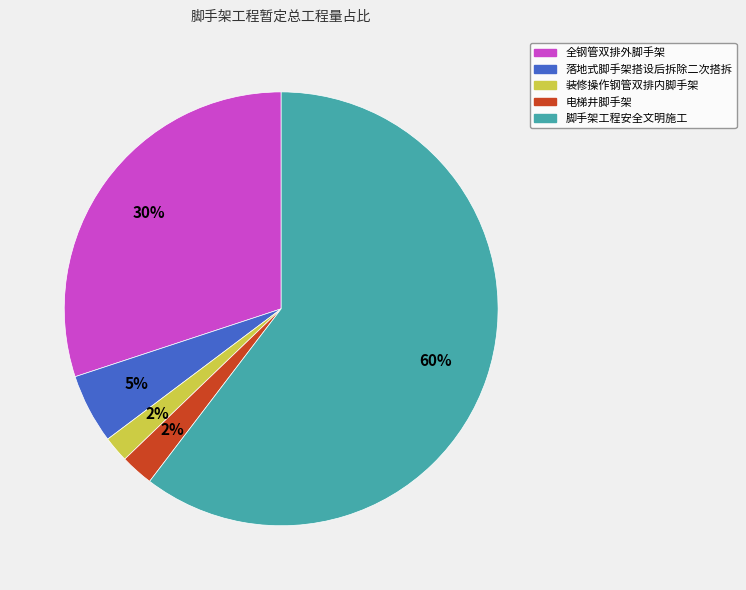

To the nearest percent, what is the average slice percentage?

20%